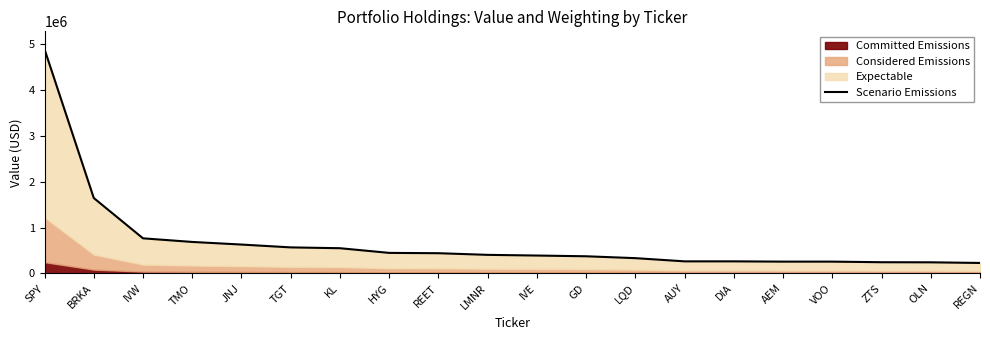

Which has a higher value, IVE or ZTS?

IVE